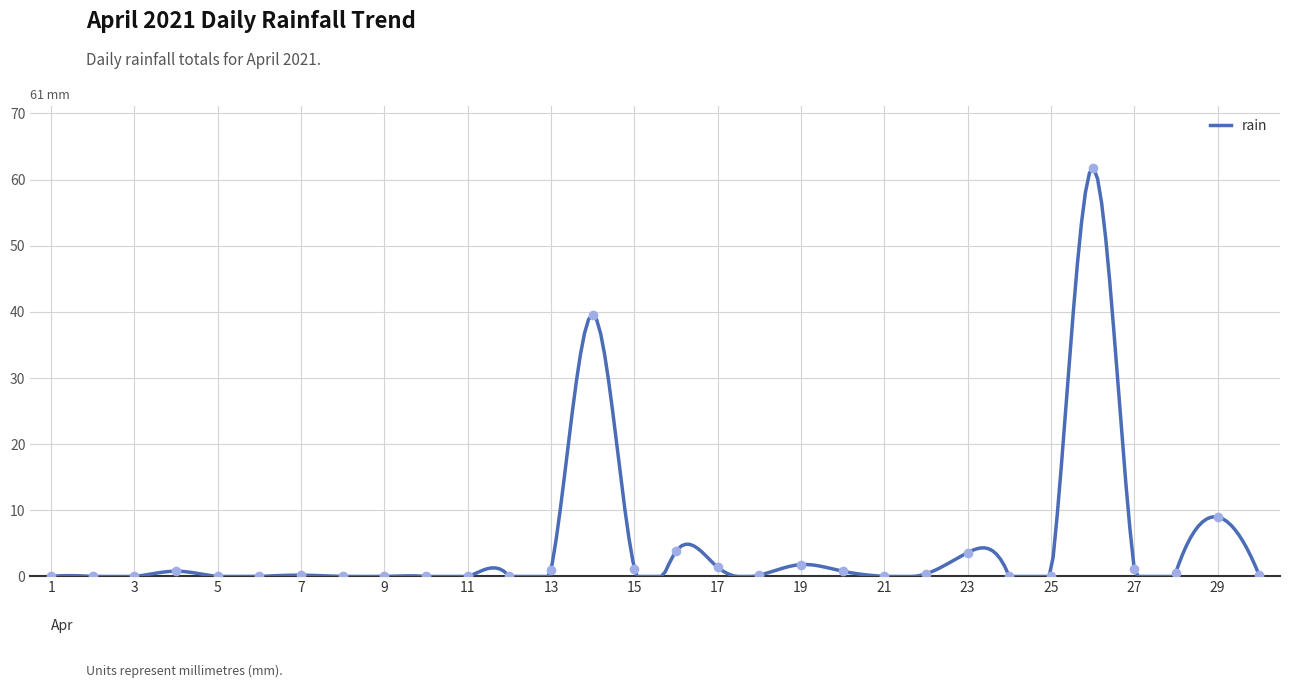

Which label corresponds to the smallest value in the chart?

1